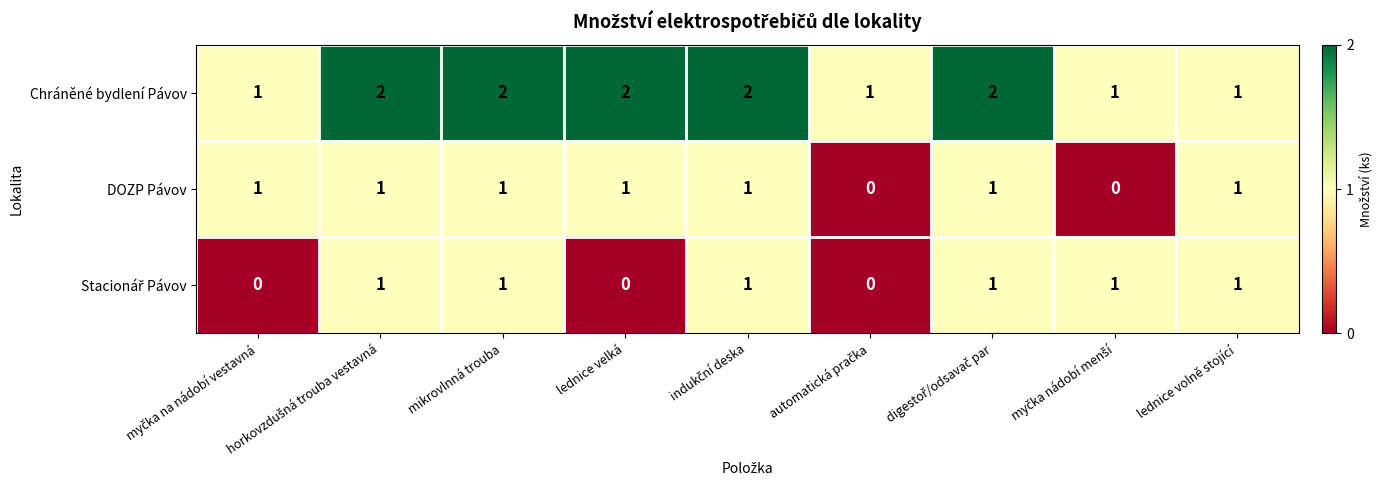

At how many categories does at least one series exceed 0?

9